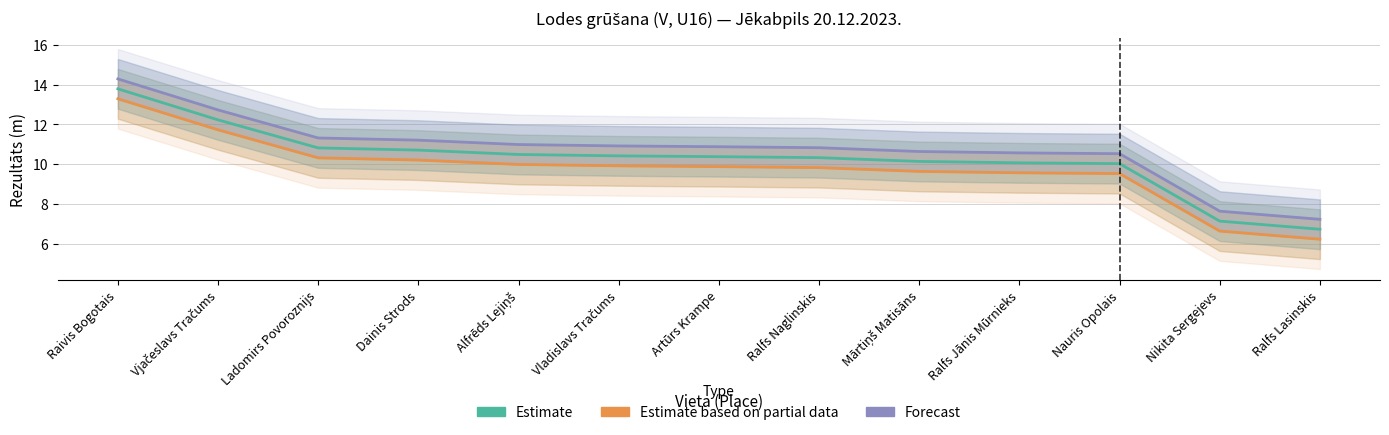

Reading left to right, list all the values displayed in this chart.

Estimate: Raivis Bogotais=13.8	Vjačeslavs Tračums=12.2	Ladomirs Povoroznijs=10.8	Dainis Strods=10.7	Alfrēds Lejiņš=10.5	Vladislavs Tračums=10.4	Artūrs Krampe=10.4	Ralfs Naglinskis=10.3	Mārtiņš Matisāns=10.1	Ralfs Jānis Mūrnieks=10.1	Nauris Opolais=10.0	Nikita Sergejevs=7.1	Ralfs Lasinskis=6.7
Estimate based on partial data: Raivis Bogotais=13.3	Vjačeslavs Tračums=11.7	Ladomirs Povoroznijs=10.3	Dainis Strods=10.2	Alfrēds Lejiņš=10.0	Vladislavs Tračums=9.9	Artūrs Krampe=9.9	Ralfs Naglinskis=9.8	Mārtiņš Matisāns=9.6	Ralfs Jānis Mūrnieks=9.6	Nauris Opolais=9.5	Nikita Sergejevs=6.6	Ralfs Lasinskis=6.2
Forecast: Raivis Bogotais=14.3	Vjačeslavs Tračums=12.7	Ladomirs Povoroznijs=11.3	Dainis Strods=11.2	Alfrēds Lejiņš=11.0	Vladislavs Tračums=10.9	Artūrs Krampe=10.9	Ralfs Naglinskis=10.8	Mārtiņš Matisāns=10.6	Ralfs Jānis Mūrnieks=10.6	Nauris Opolais=10.5	Nikita Sergejevs=7.6	Ralfs Lasinskis=7.2